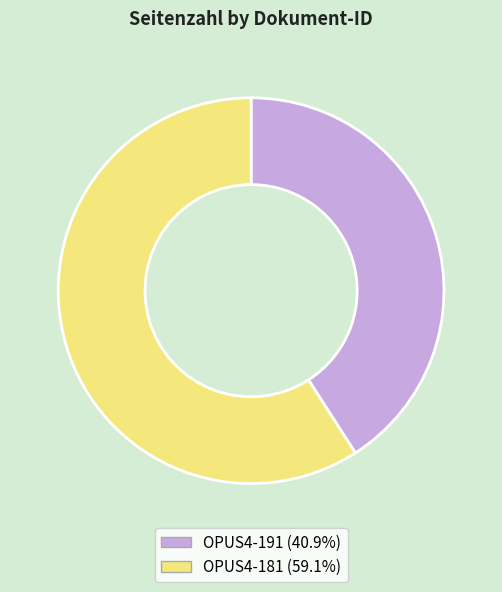

What is the smallest slice in the pie chart?

OPUS4-191